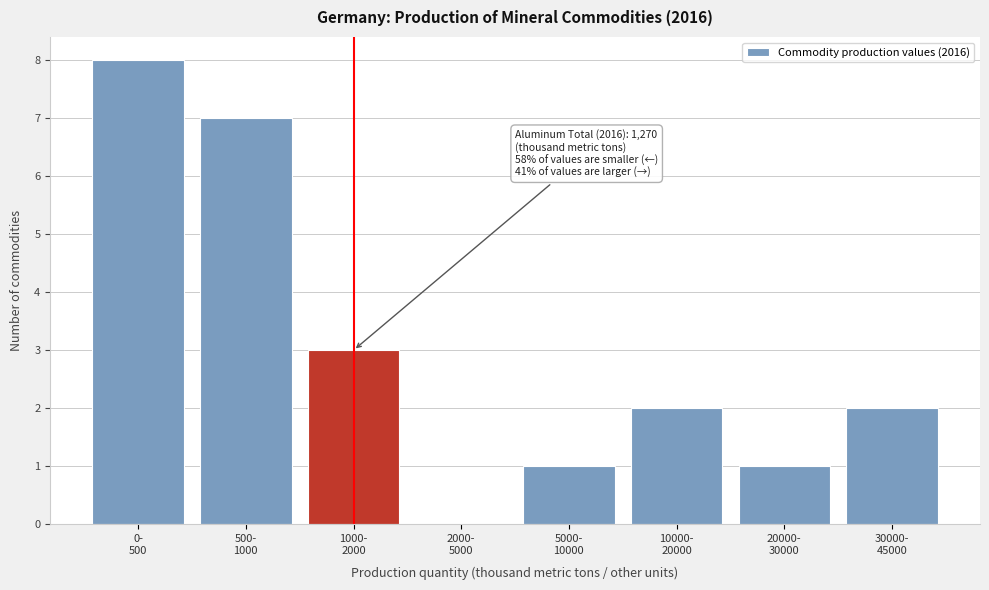

What is the greatest value displayed?

8